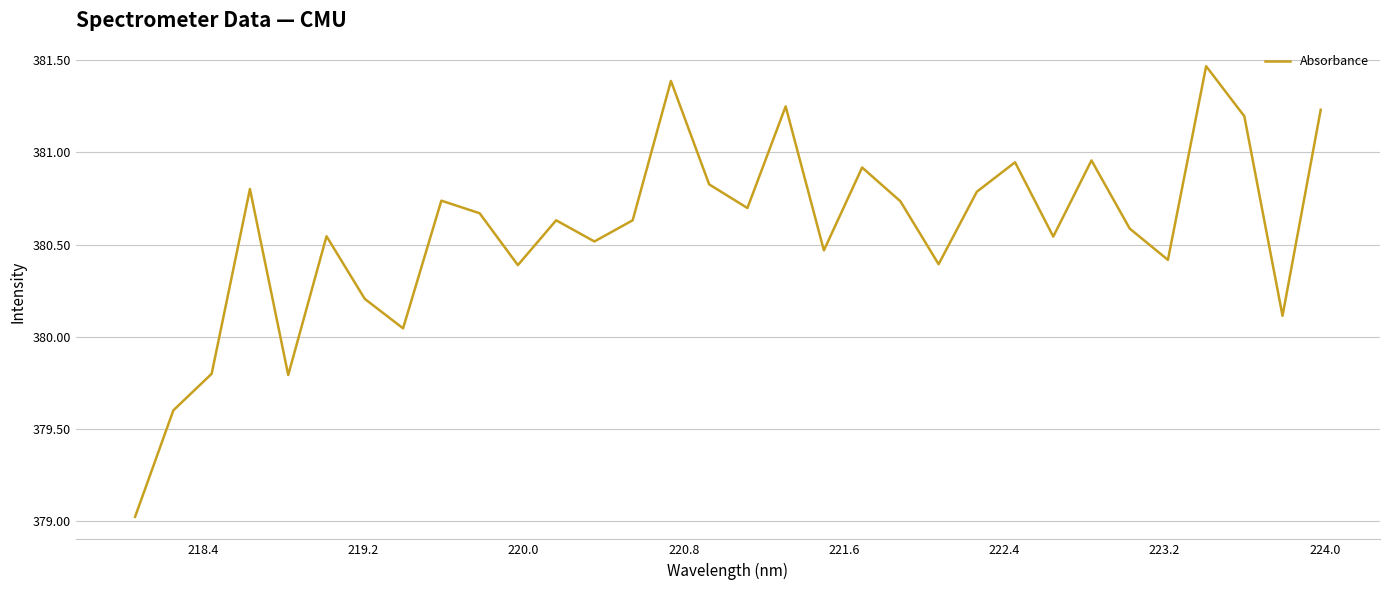

What is the minimum value shown in the chart?

379.0